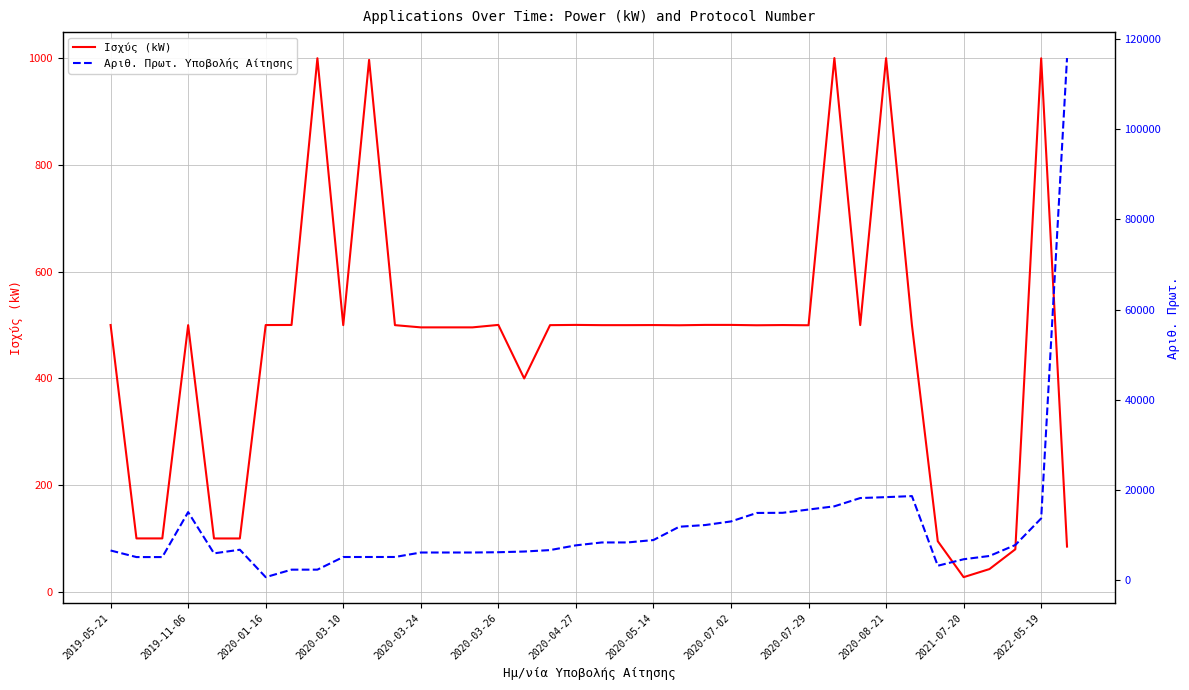

What are all the series names shown in the legend?

Ισχύς (kW), Αριθ. Πρωτ. Υποβολής Αίτησης